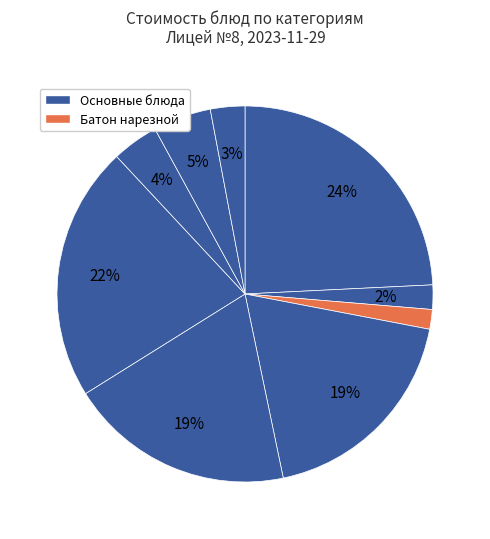

Count the number of slices in the pie.

9